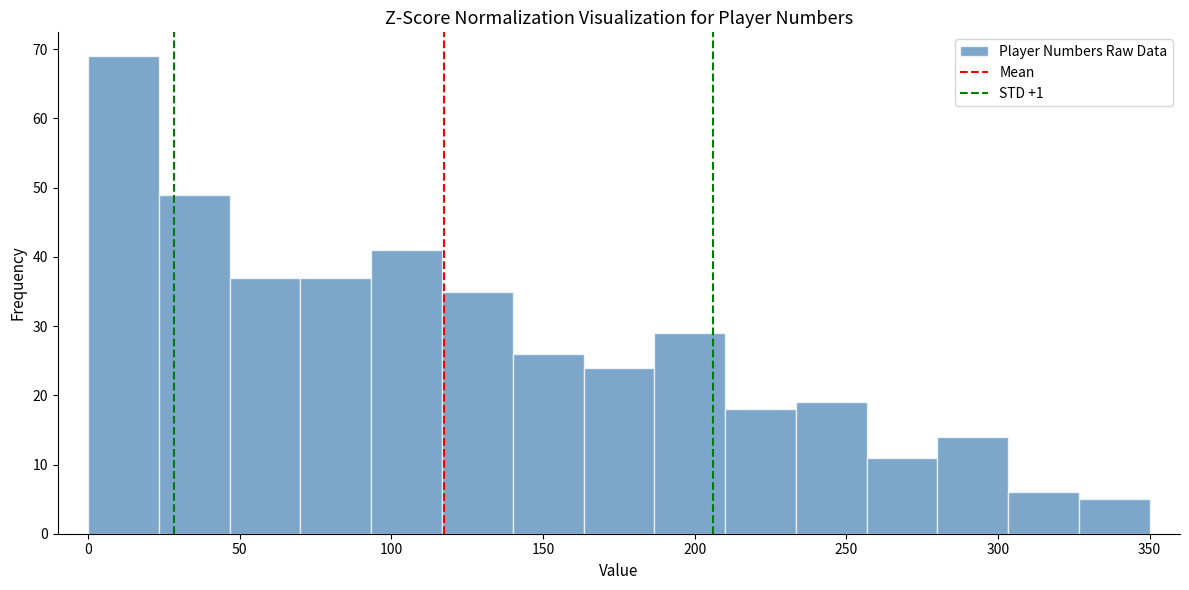

Which range on the x-axis has the tallest bar?

0 to 25